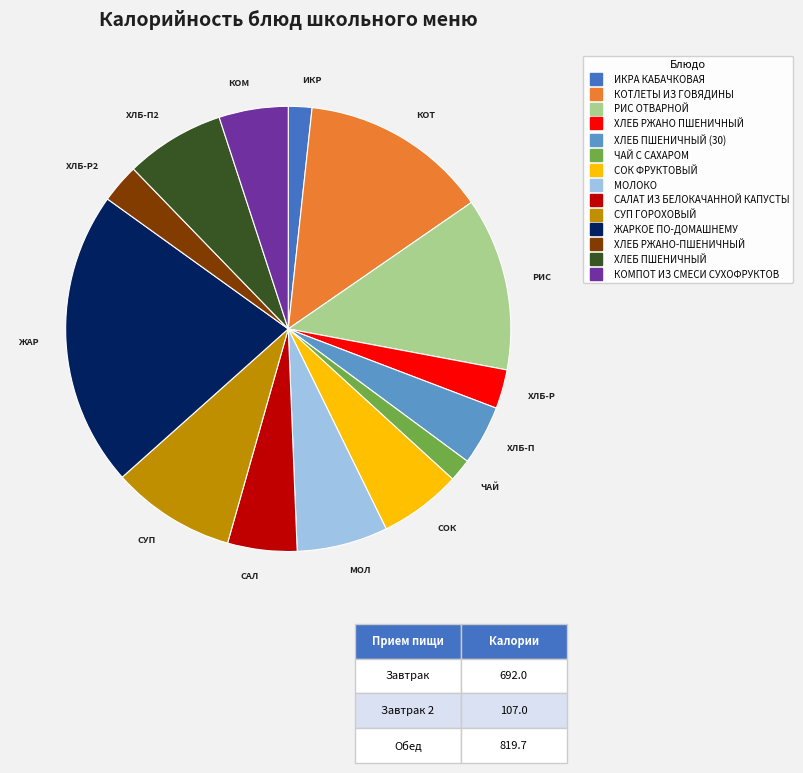

Does any single category account for the majority?

No